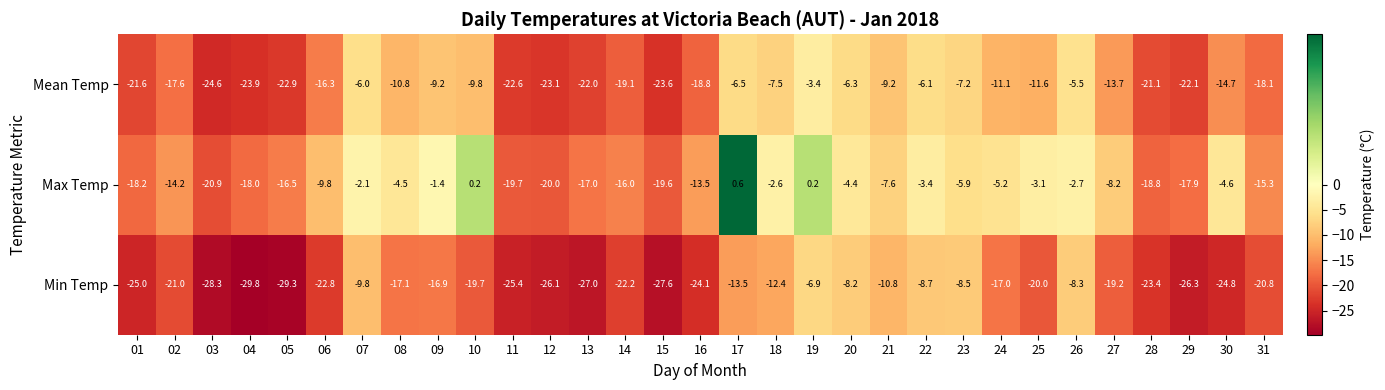

Which series changed the most between 02 and 05?

Min Temp